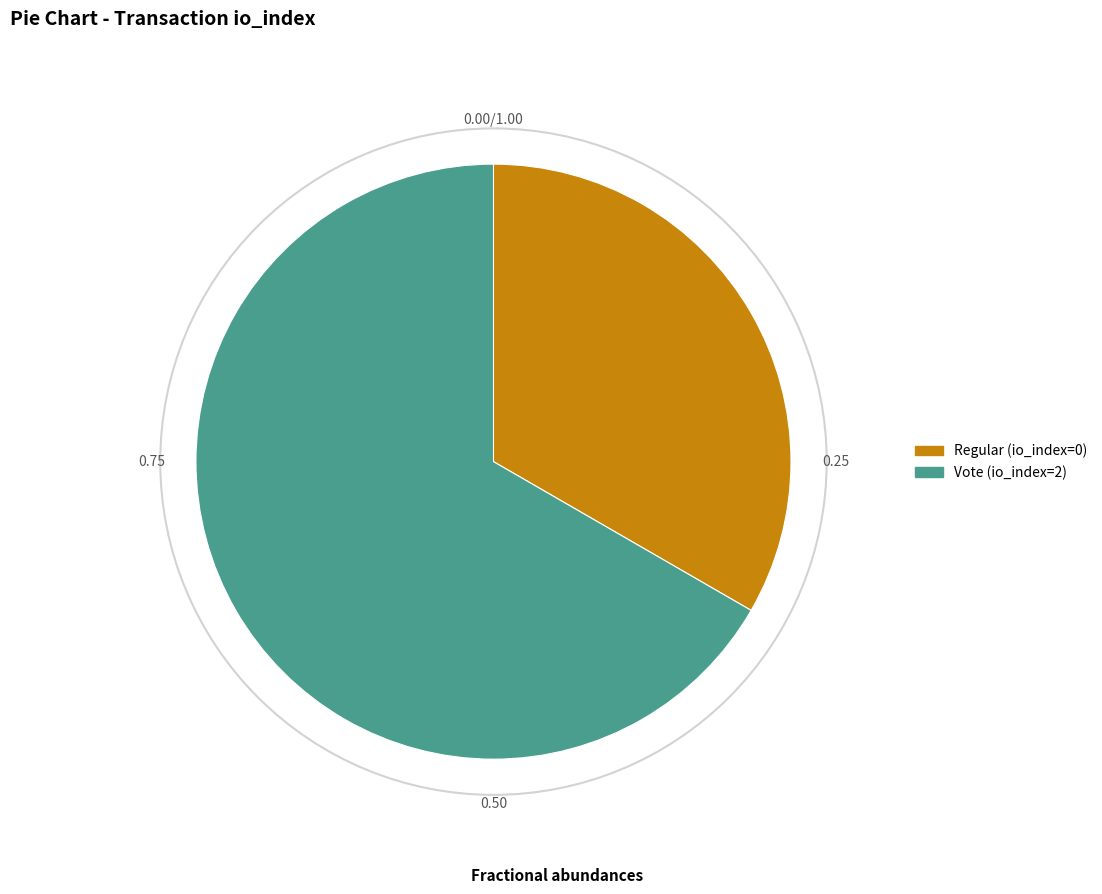

Which slice represents more than half of the pie?

Vote (io_index=2)